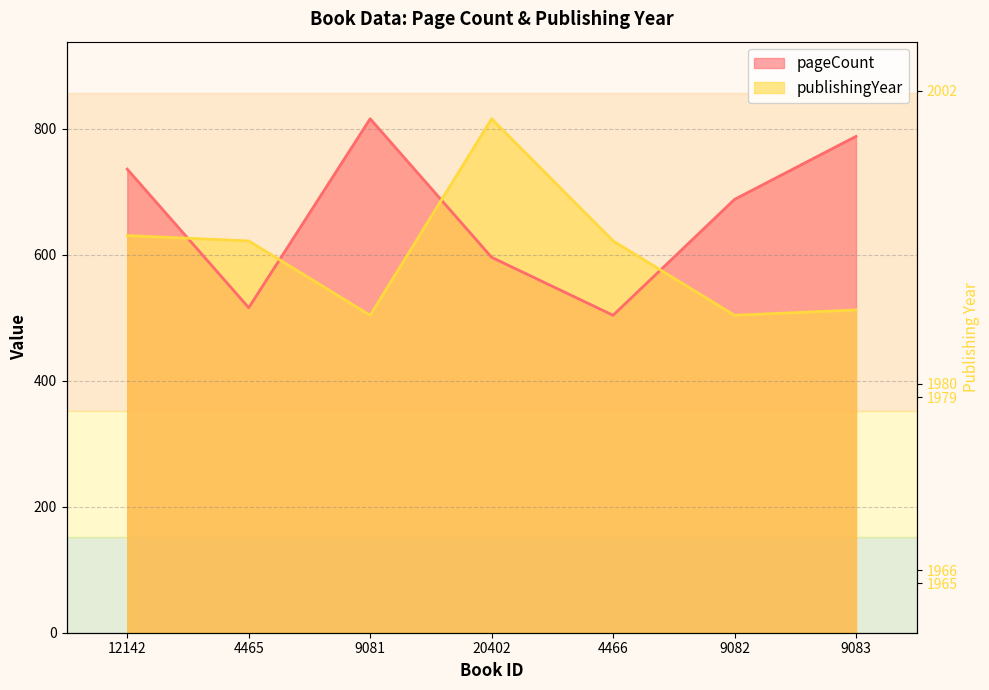

What is the difference between the maximum and minimum values in the pageCount series?

312.0